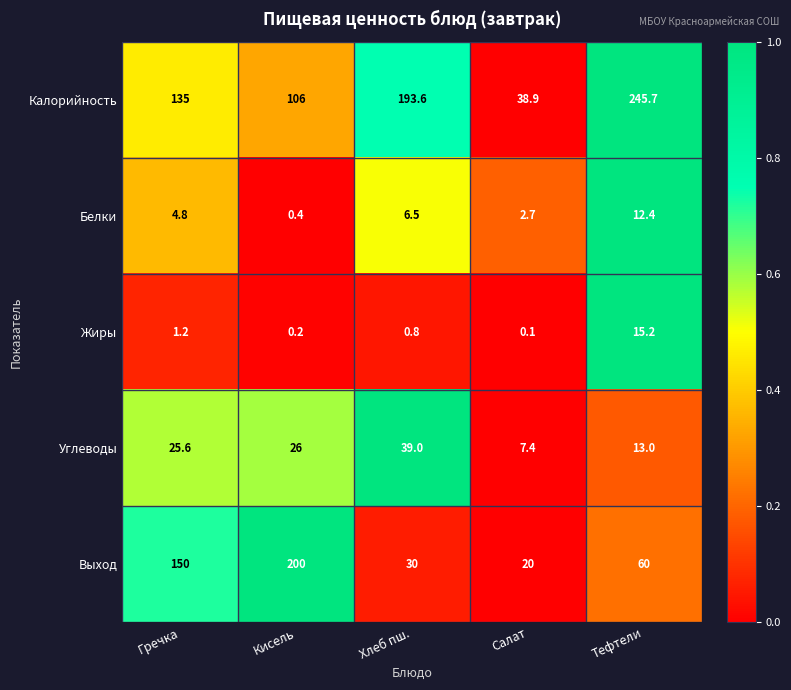

Reading left to right, what are all the values shown in this chart?

Калорийность: Гречка=135.0	Кисель=106.0	Хлеб пш.=193.6	Салат=38.9	Тефтели=245.7
Белки: Гречка=4.8	Кисель=0.4	Хлеб пш.=6.5	Салат=2.7	Тефтели=12.4
Жиры: Гречка=1.2	Кисель=0.2	Хлеб пш.=0.8	Салат=0.1	Тефтели=15.2
Углеводы: Гречка=25.6	Кисель=26.0	Хлеб пш.=39.0	Салат=7.4	Тефтели=13.0
Выход: Гречка=150.0	Кисель=200.0	Хлеб пш.=30.0	Салат=20.0	Тефтели=60.0